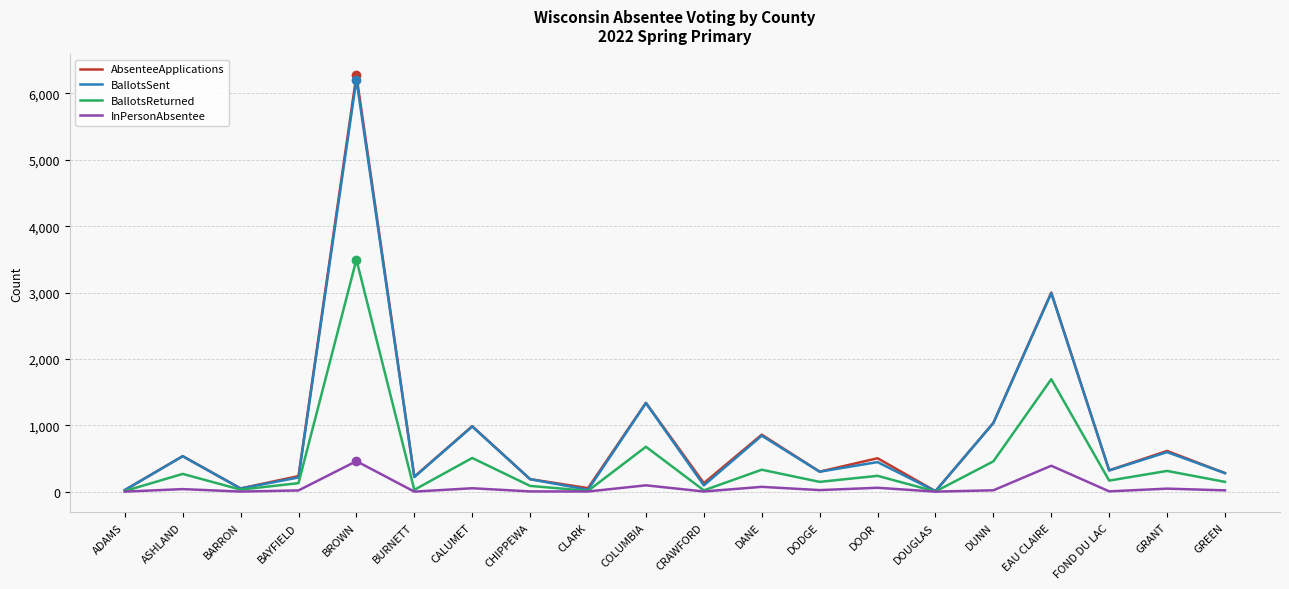

Rank the series by their maximum value, from highest to lowest.

AbsenteeApplications, BallotsSent, BallotsReturned, InPersonAbsentee